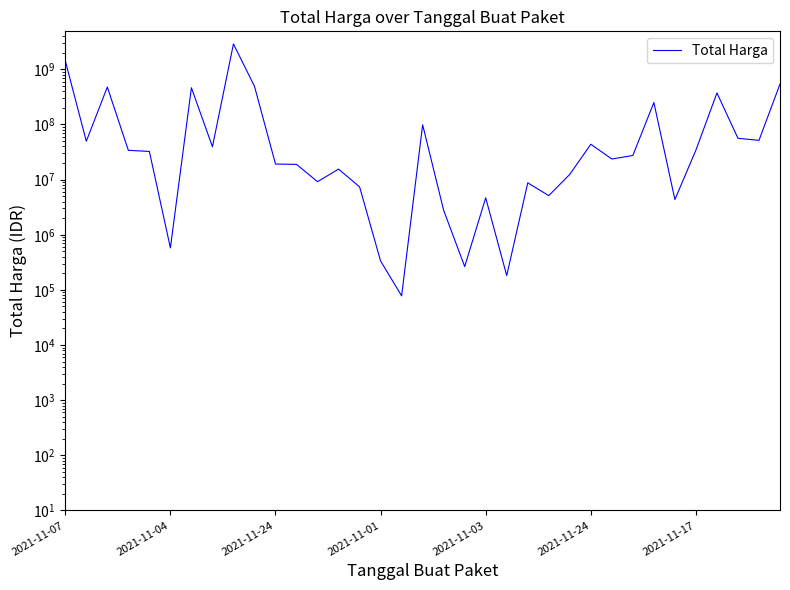

What value does the data have at 26?

23653000